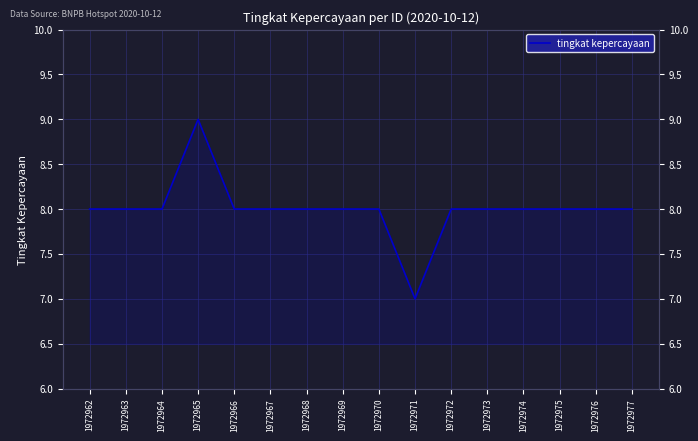

How many lines are shown in the chart?

1